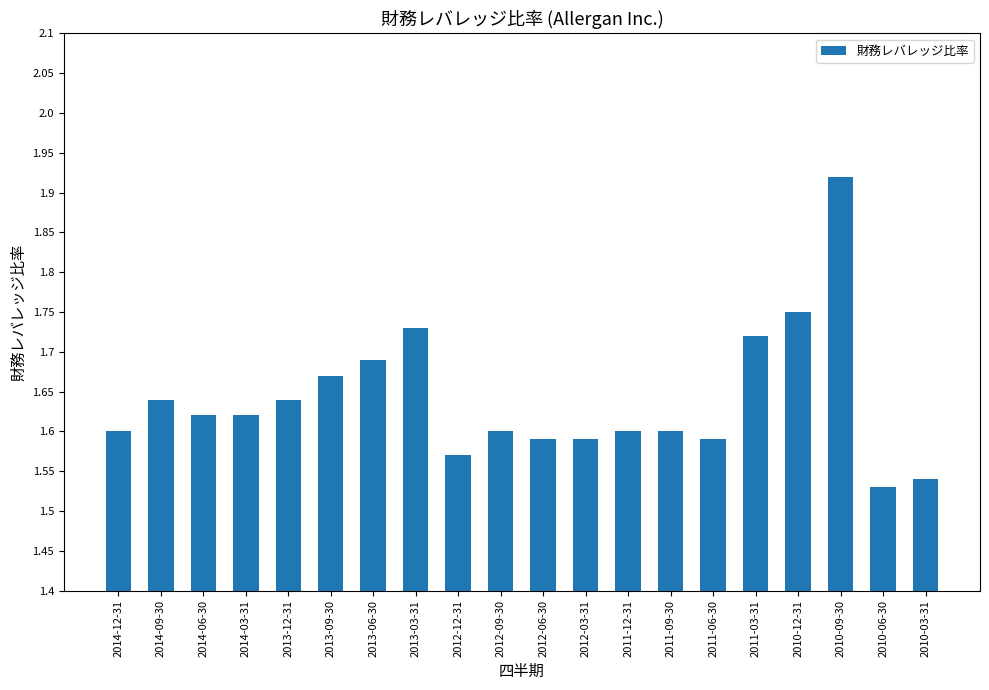

What is the difference between the maximum and minimum values?

0.4